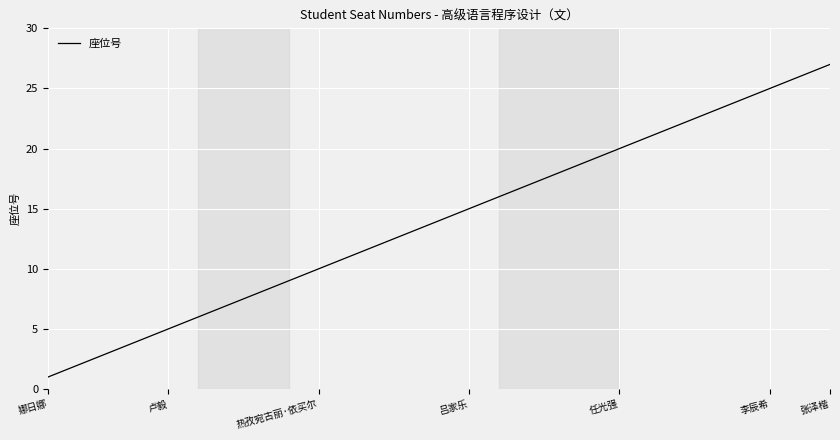

Reading right to left, transcribe all the data shown in this chart.

27	26	25	24	23	22	21	20	19	18	17	16	15	14	13	12	11	10	9	8	7	6	5	4	3	2	1